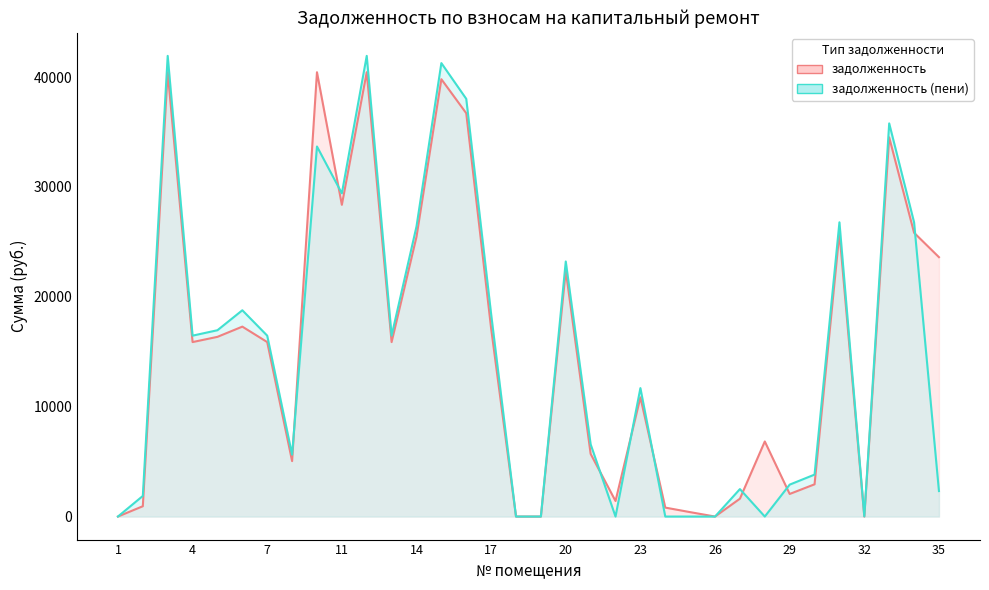

Does the chart have visible grid lines?

No